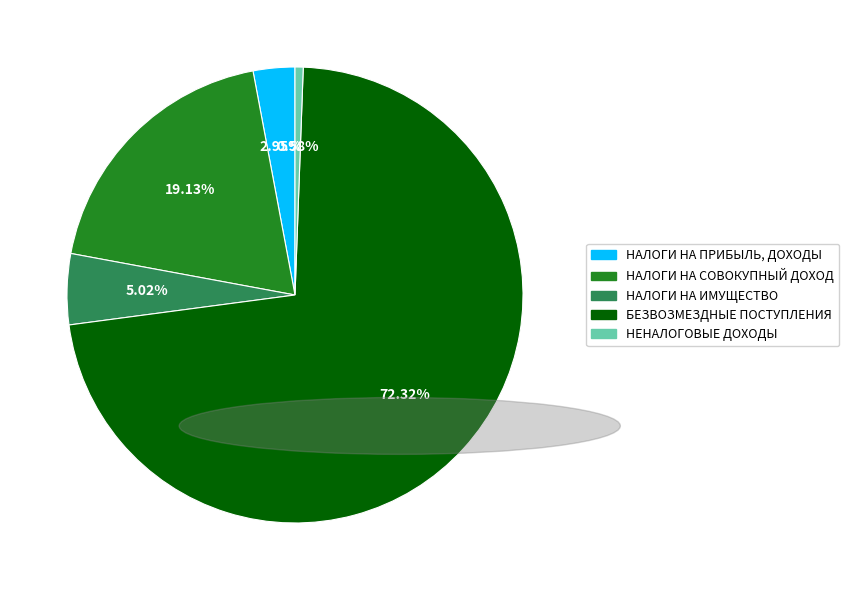

What is the ratio of the value at НЕНАЛОГОВЫЕ ДОХОДЫ to the value at НАЛОГИ НА ПРИБЫЛЬ, ДОХОДЫ?

0.2